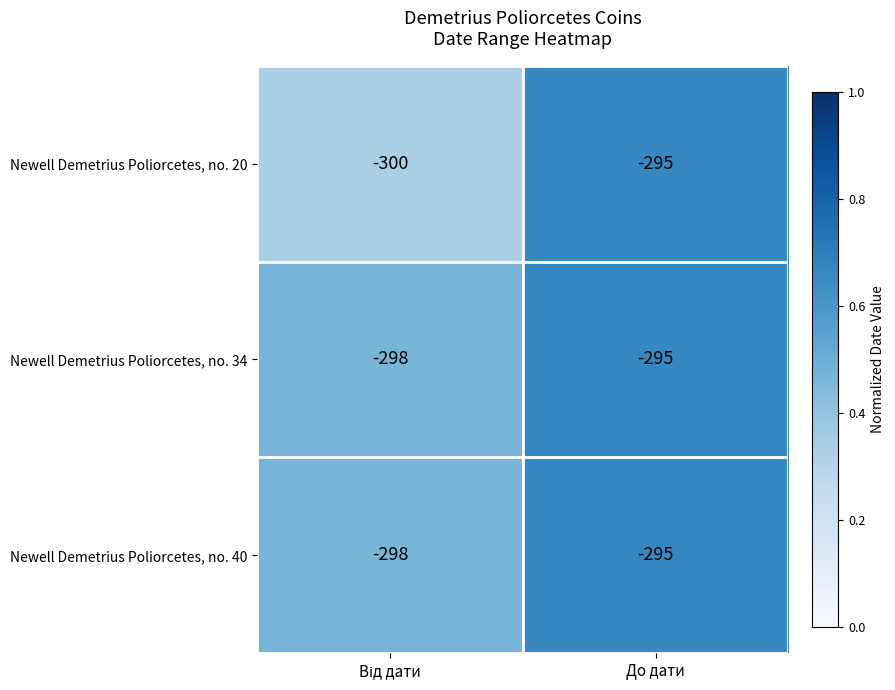

True or false: Newell Demetrius Poliorcetes, no. 40 has a value of -295 at До дати.

True